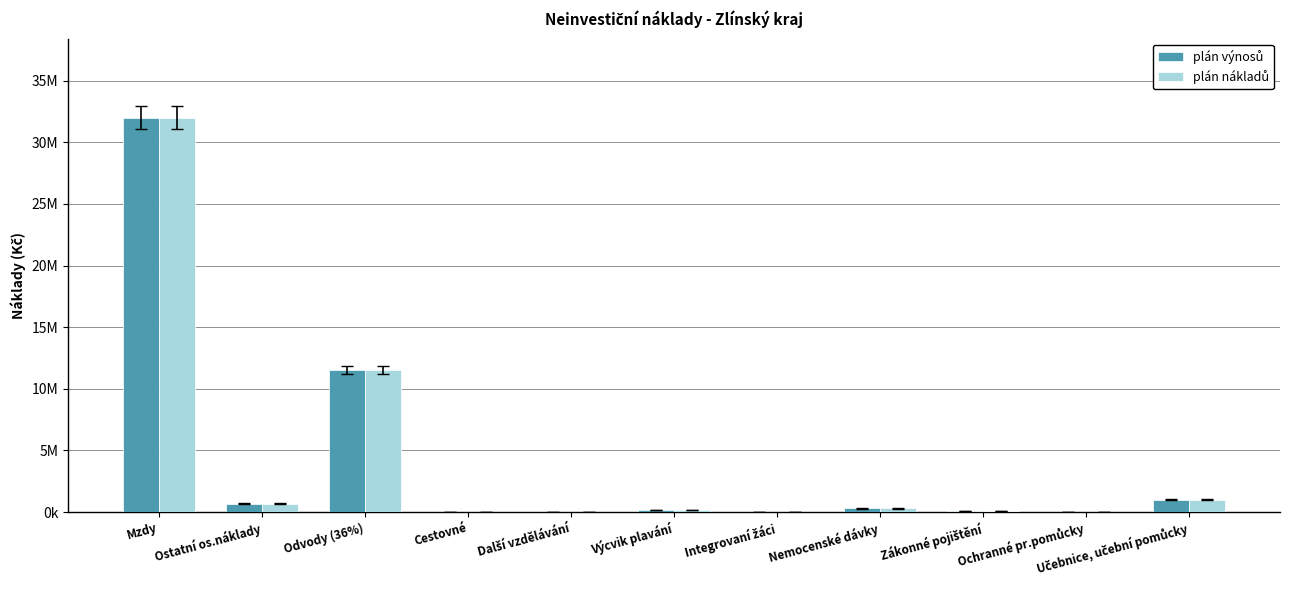

What is the difference between the plán nákladů values at Nemocenské dávky and Integrovaní žáci?

280000